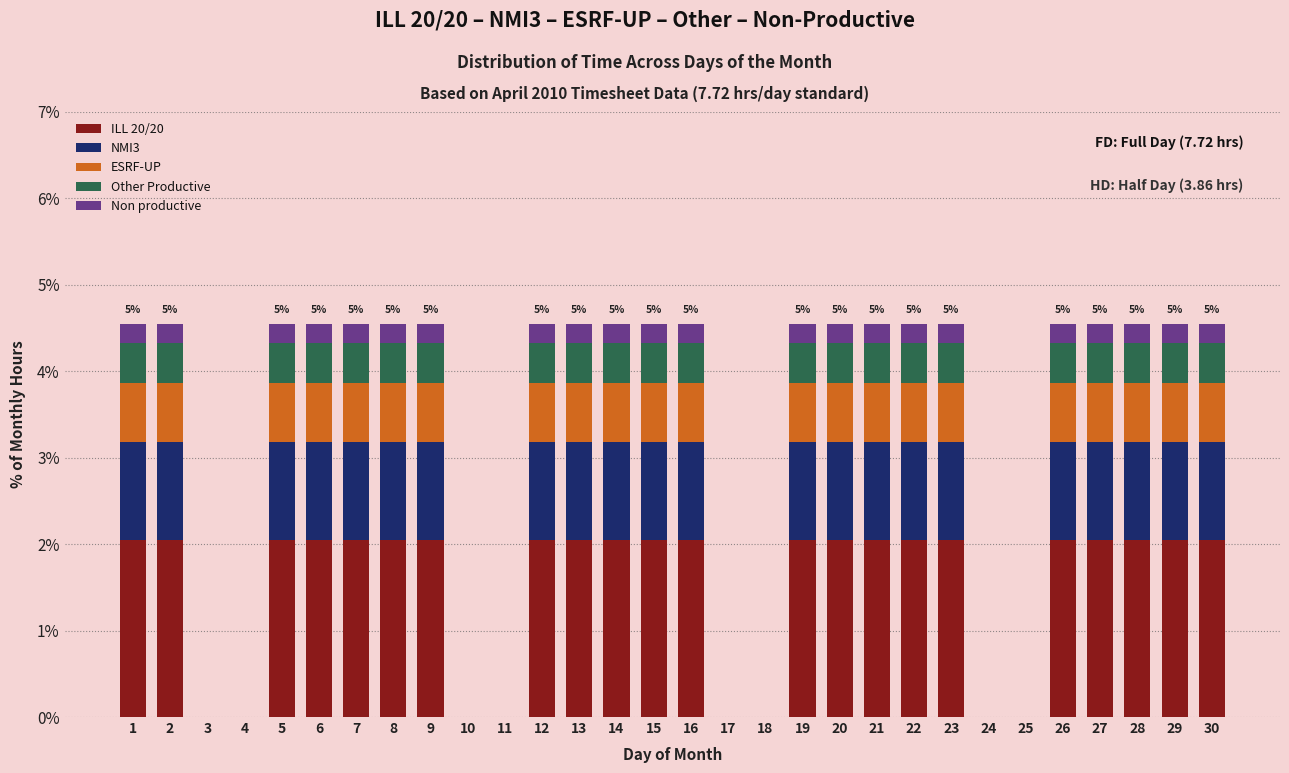

What is the sum of the ILL 20/20 values at 21 and 26?

4.1